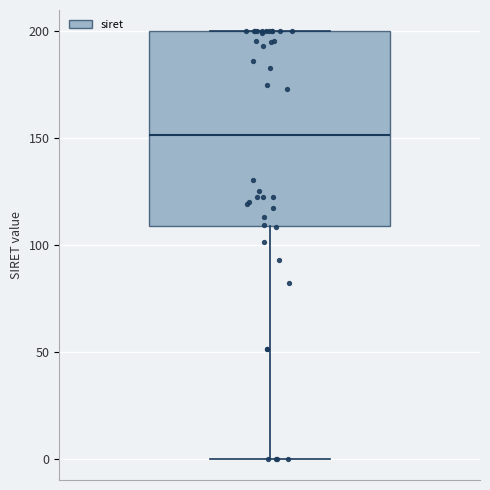

Transcribe this box plot: give where the median line is, the range the box spans, and where the two whiskers end, as read against the y-axis. The values are not printed on the chart, so give them approximately, as read against the axis.

median 150, box 110 to 200, whiskers 0 to 200